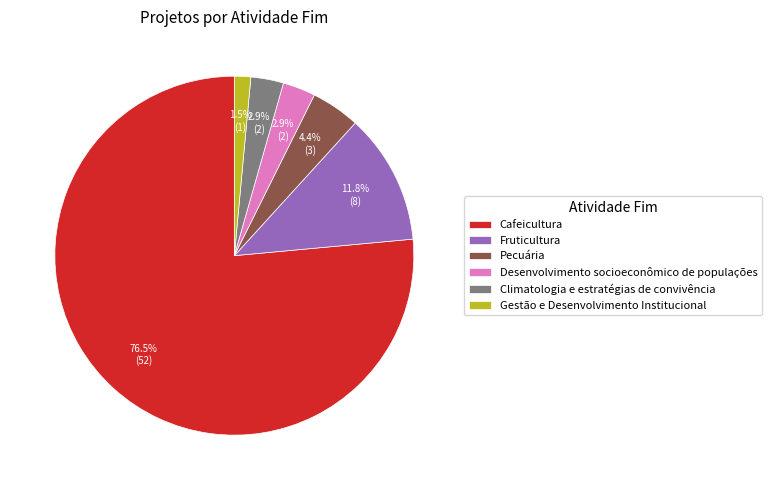

True or false: Gestão e Desenvolvimento Institucional accounts for 10% of the total.

False